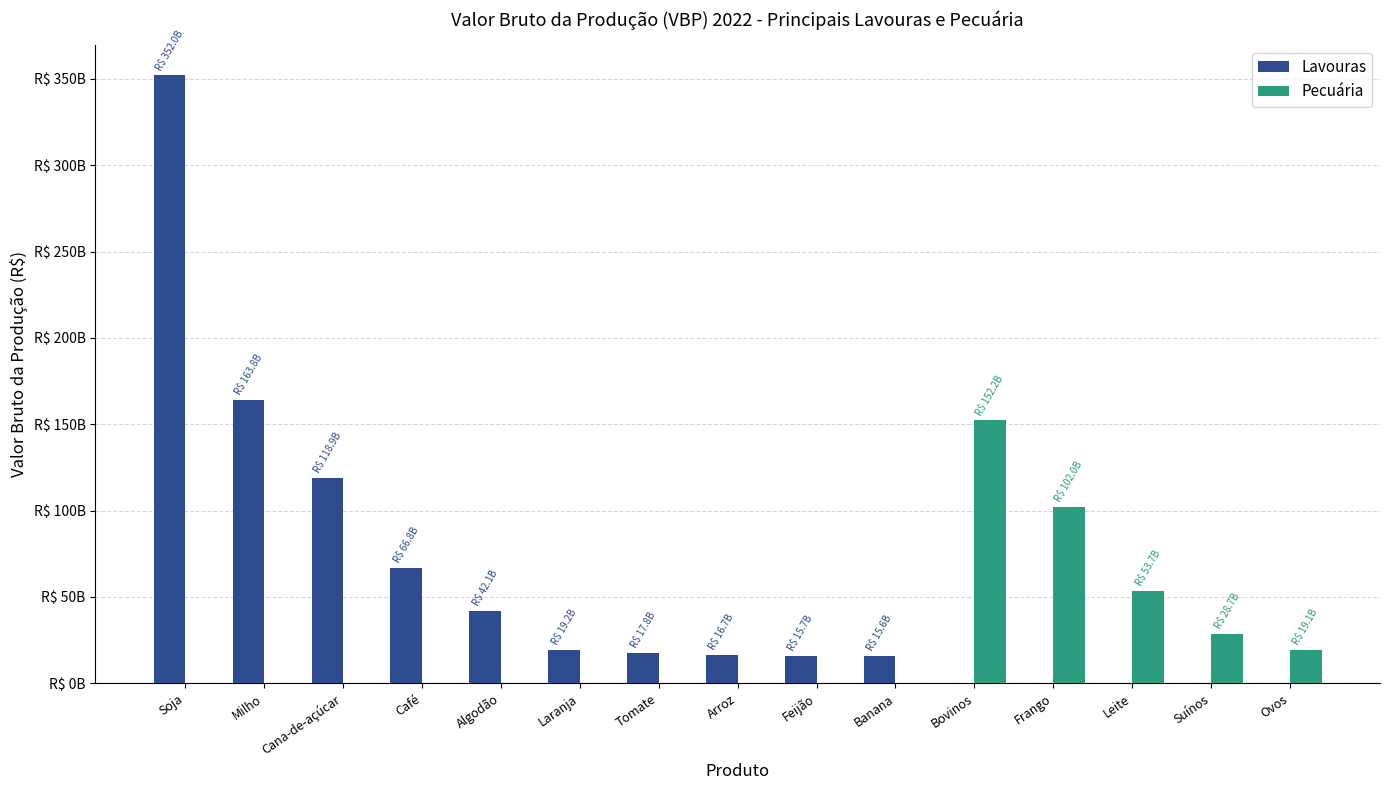

Where does the data first go above 42069952455?

Soja